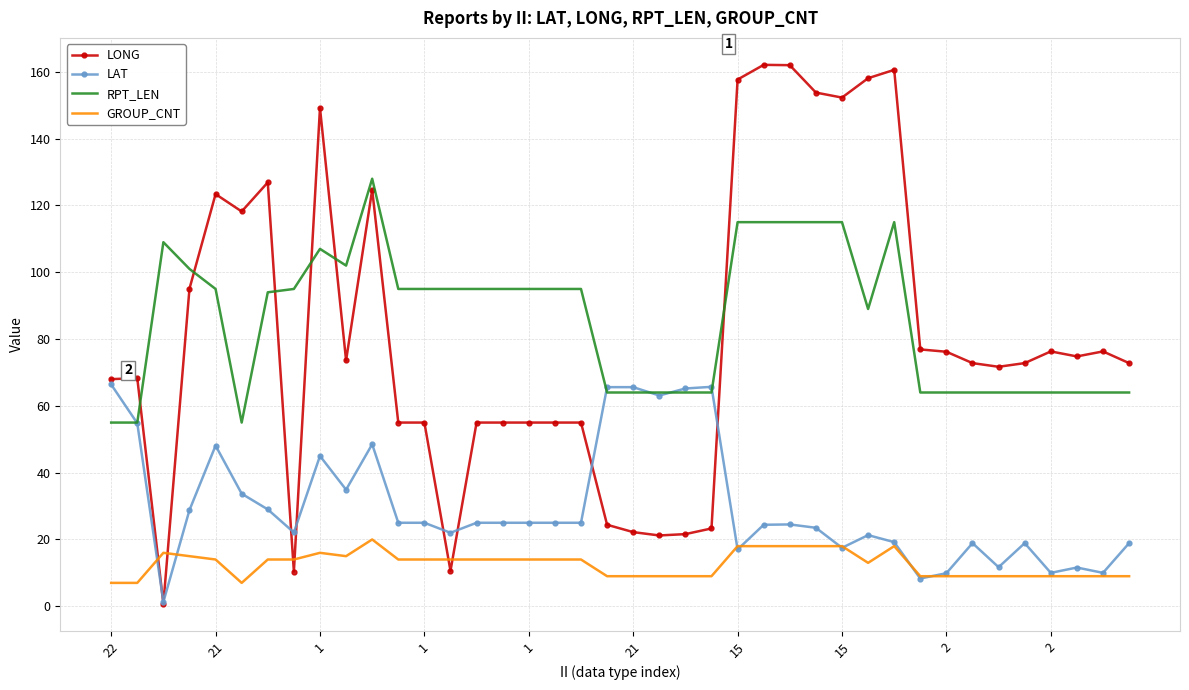

What is the maximum value for GROUP_CNT?

20.0